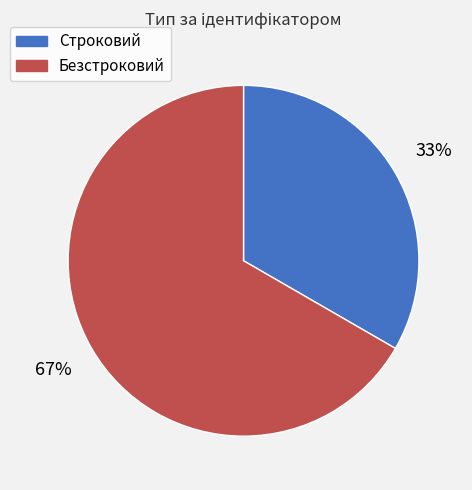

Is the sum of Безстроковий and Строковий greater than half?

Yes